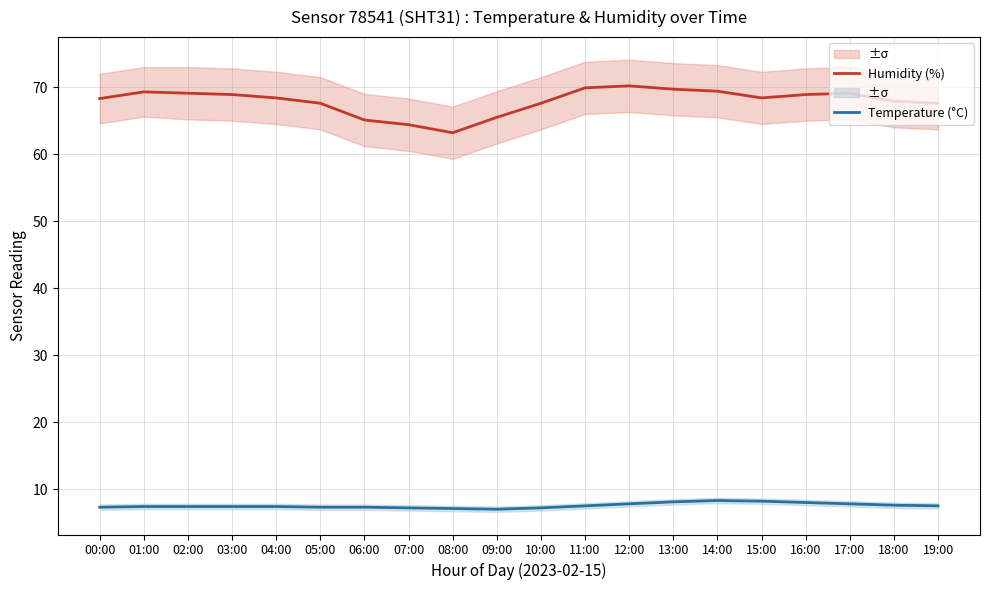

At 00:00, list the series in order from smallest to largest.

Temperature (°C), Humidity (%)